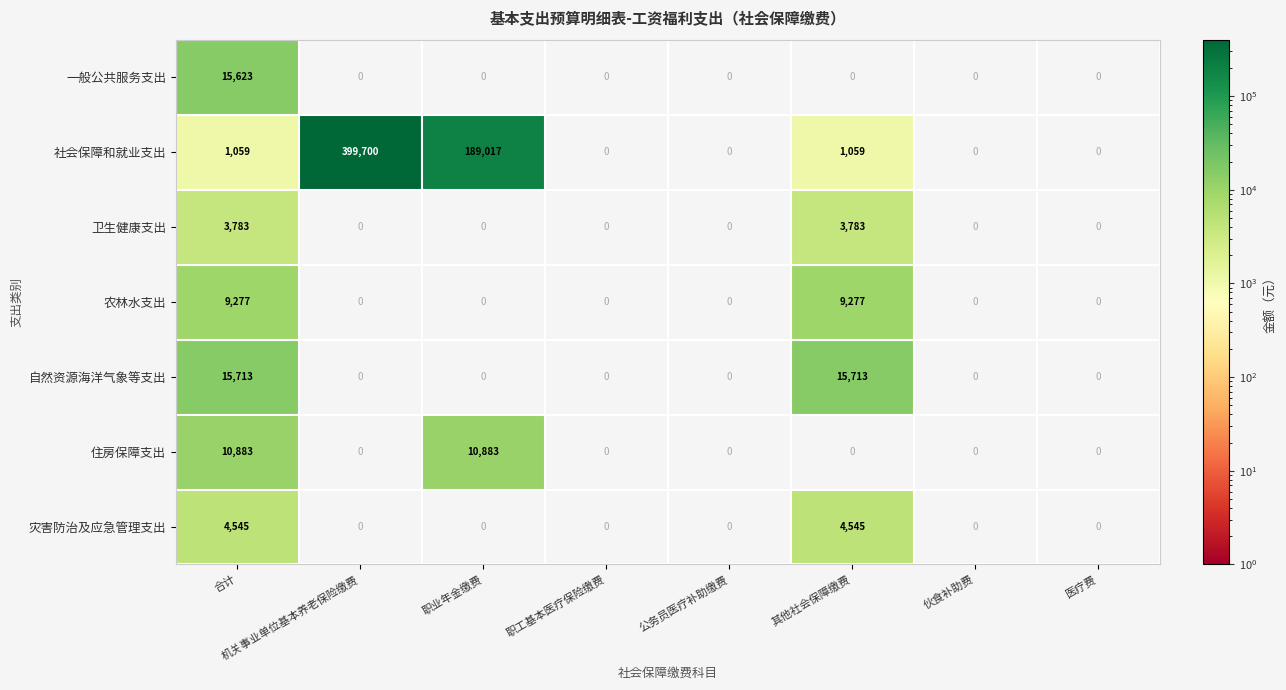

At how many categories does at least one series exceed 191277?

1